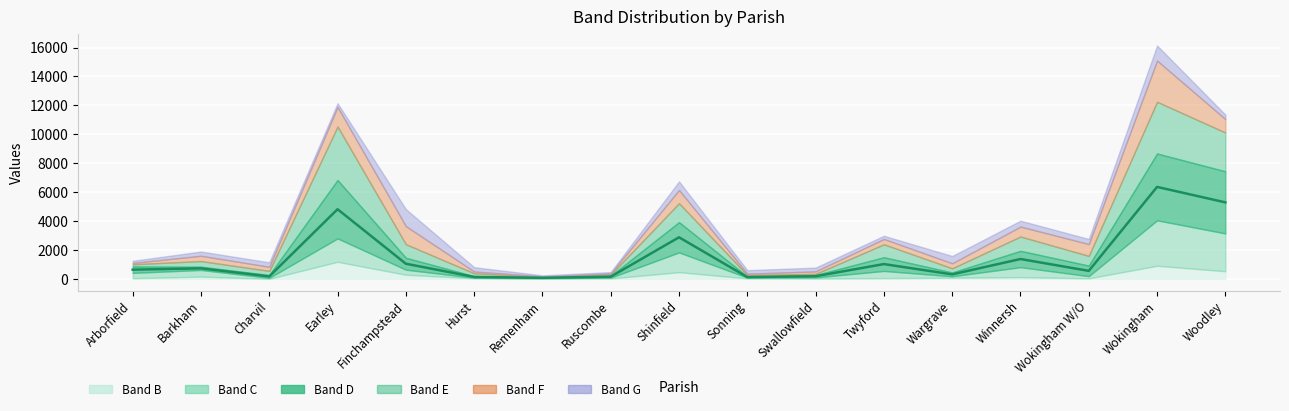

Reading left to right, what are all the values shown in this chart?

Arborfield=634.0	Barkham=727.0	Charvil=166.5	Earley=4816.0	Finchampstead=1046.0	Hurst=132.5	Remenham=72.0	Ruscombe=148.0	Shinfield=2875.0	Sonning=122.0	Swallowfield=182.0	Twyford=1021.5	Wargrave=310.5	Winnersh=1372.0	Wokingham W/O=552.5	Wokingham=6359.0	Woodley=5289.5